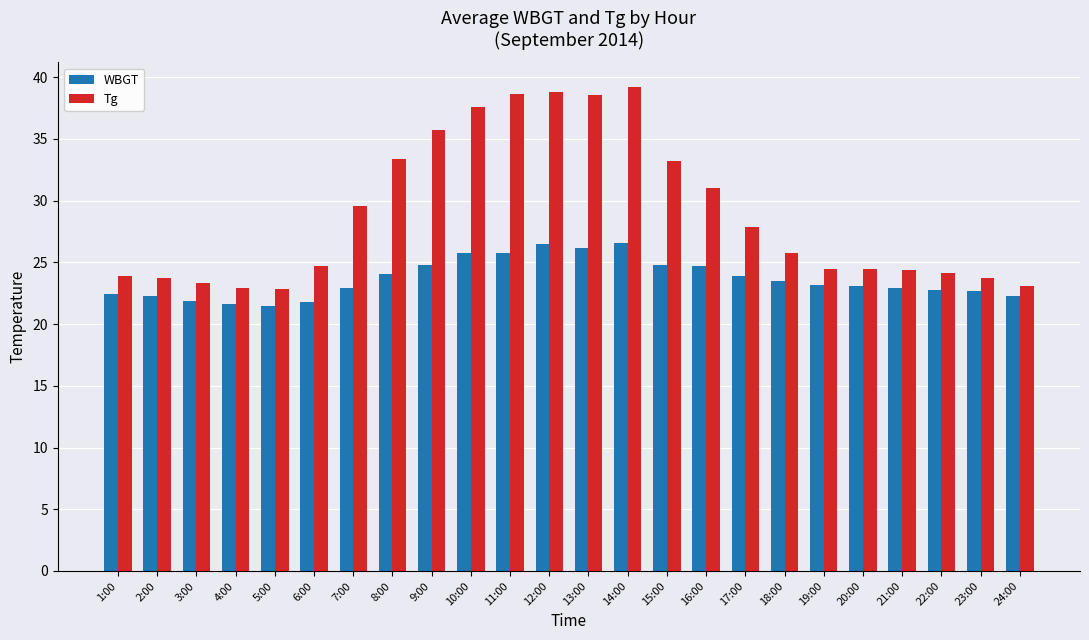

Which series changed the most between 6:00 and 18:00?

WBGT